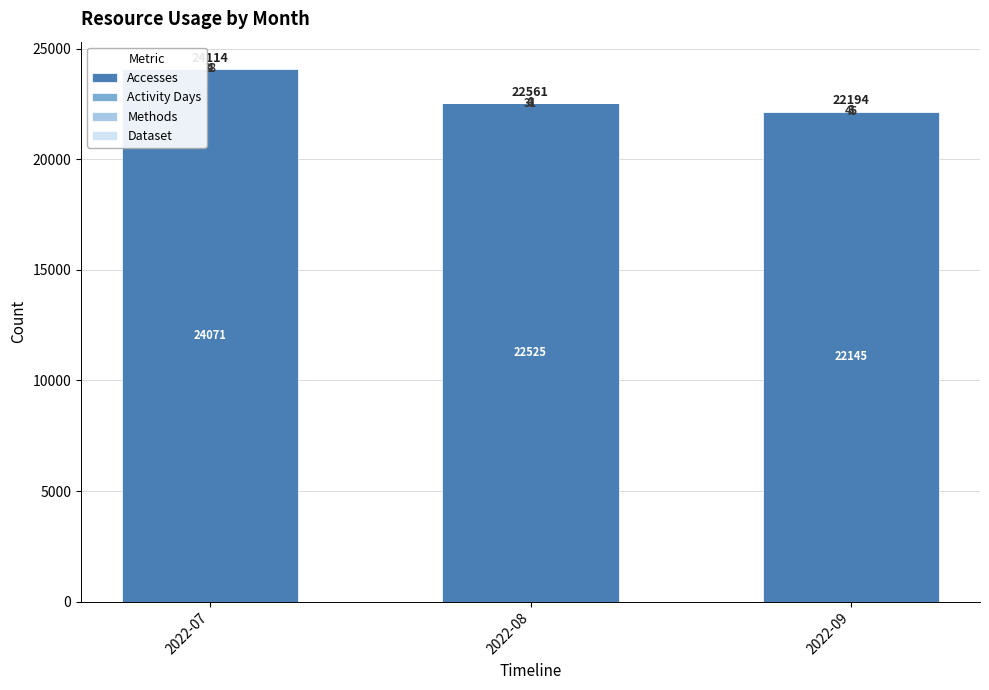

What is the sum of the Accesses values at 2022-08 and 2022-07?

46596